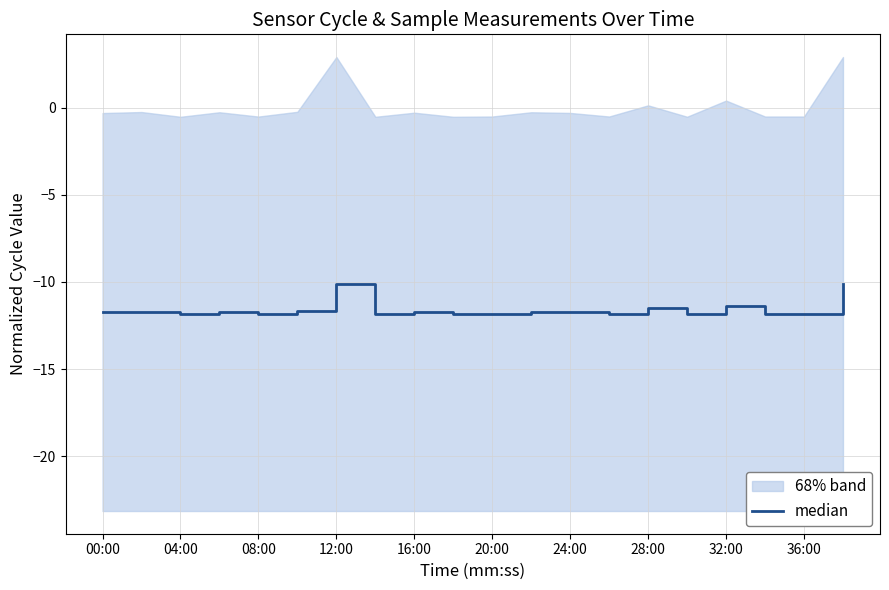

What is the difference between the maximum and minimum values?

1.7